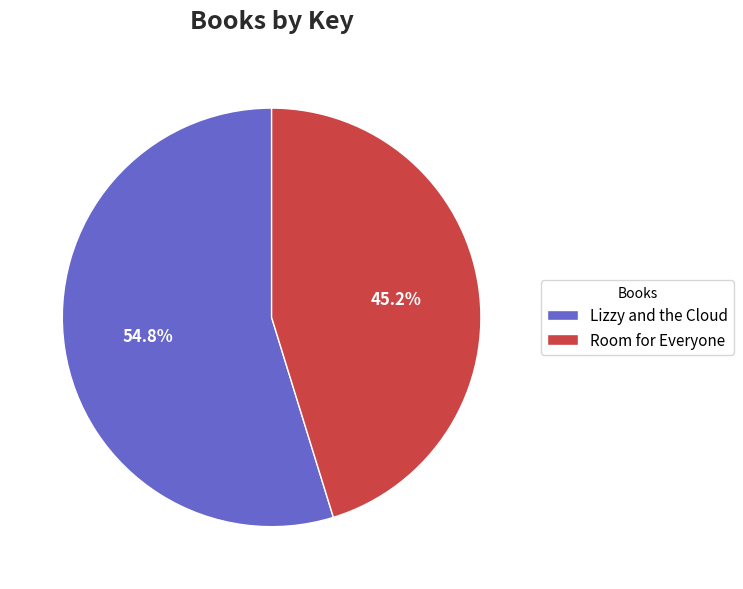

To the nearest percent, what percentage of the pie is Room for Everyone?

45%